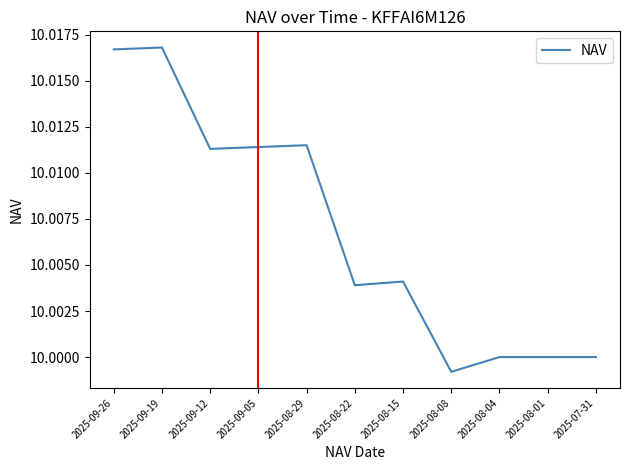

The value at 2025-08-15 is 10.0. True or false?

True